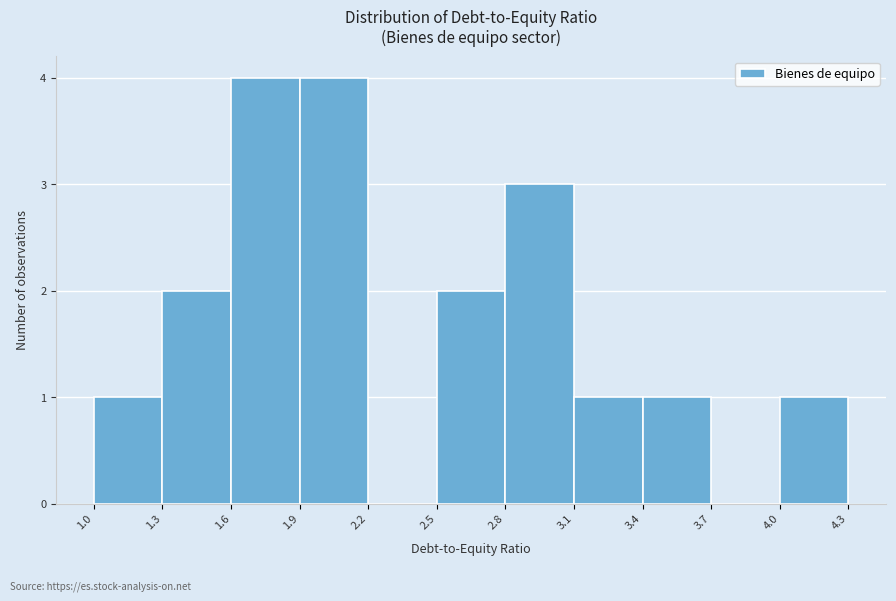

Reading left to right, list every bar in this chart as the range it spans on the x-axis followed by its height. The values are not printed on the chart, so give them approximately, as read against the axis.

1.0 to 1.3: 1
1.3 to 1.6: 2
1.6 to 1.9: 4
1.9 to 2.2: 4
2.2 to 2.5: 0
2.5 to 2.8: 2
2.8 to 3.1: 3
3.1 to 3.4: 1
3.4 to 3.7: 1
3.7 to 4.0: 0
4.0 to 4.3: 1